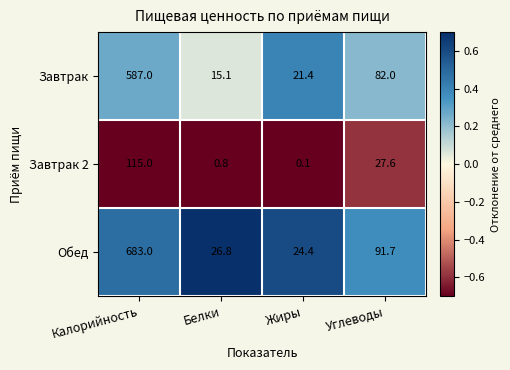

Reading left to right, what are all the values shown in this chart?

Завтрак: Калорийность=587.0	Белки=15.1	Жиры=21.4	Углеводы=82.0
Завтрак 2: Калорийность=115.0	Белки=0.8	Жиры=0.1	Углеводы=27.6
Обед: Калорийность=683.0	Белки=26.8	Жиры=24.4	Углеводы=91.7